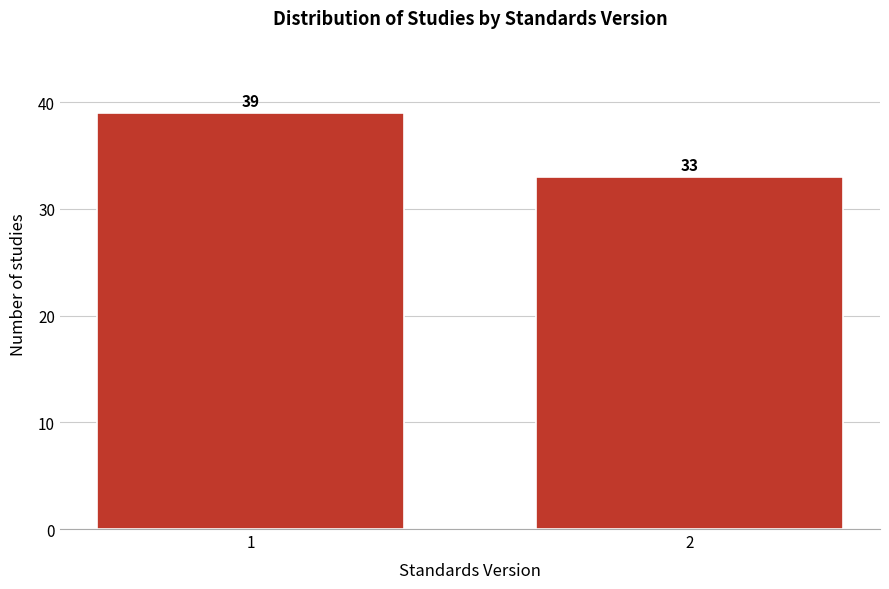

Reading left to right, what are all the values shown in this chart?

1=39	2=33